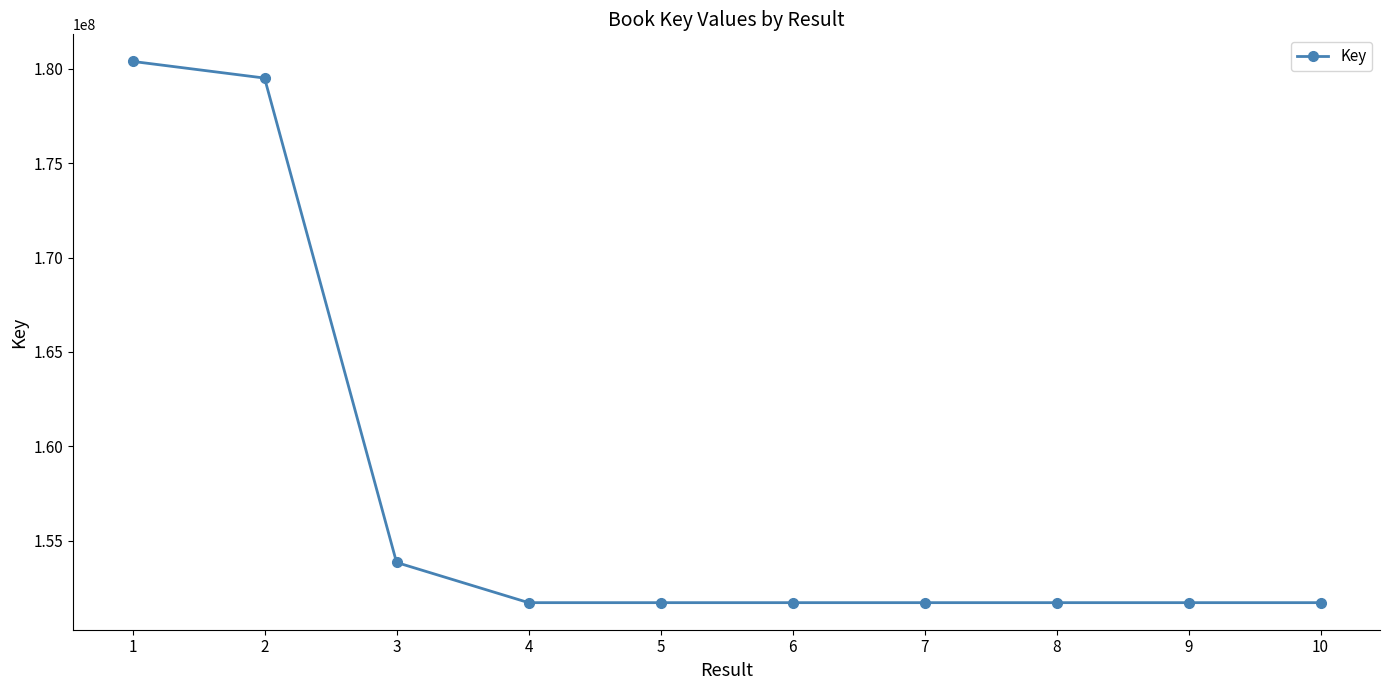

Count the number of data series in this chart.

1